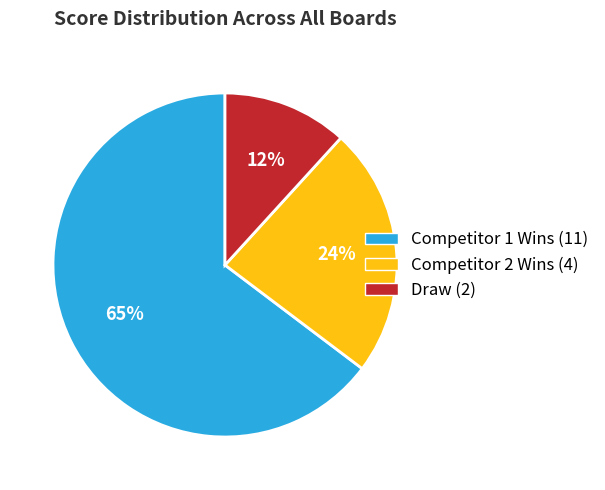

Is there any slice that represents more than half of the pie?

Yes